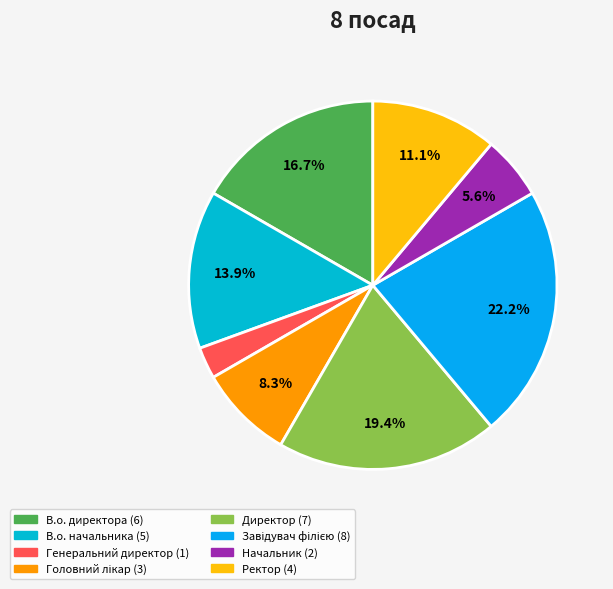

How many slices are in this pie chart?

8